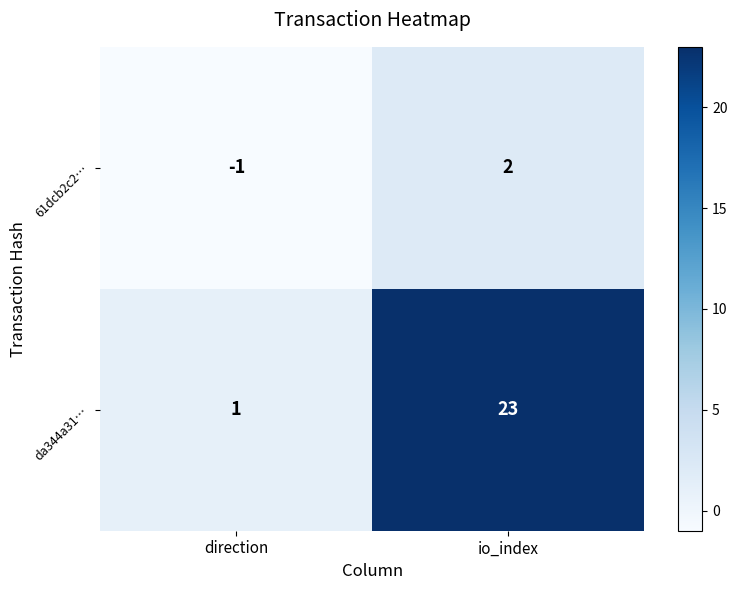

List the series in order of their peak value, lowest first.

61dcb2c2…, da344a31…